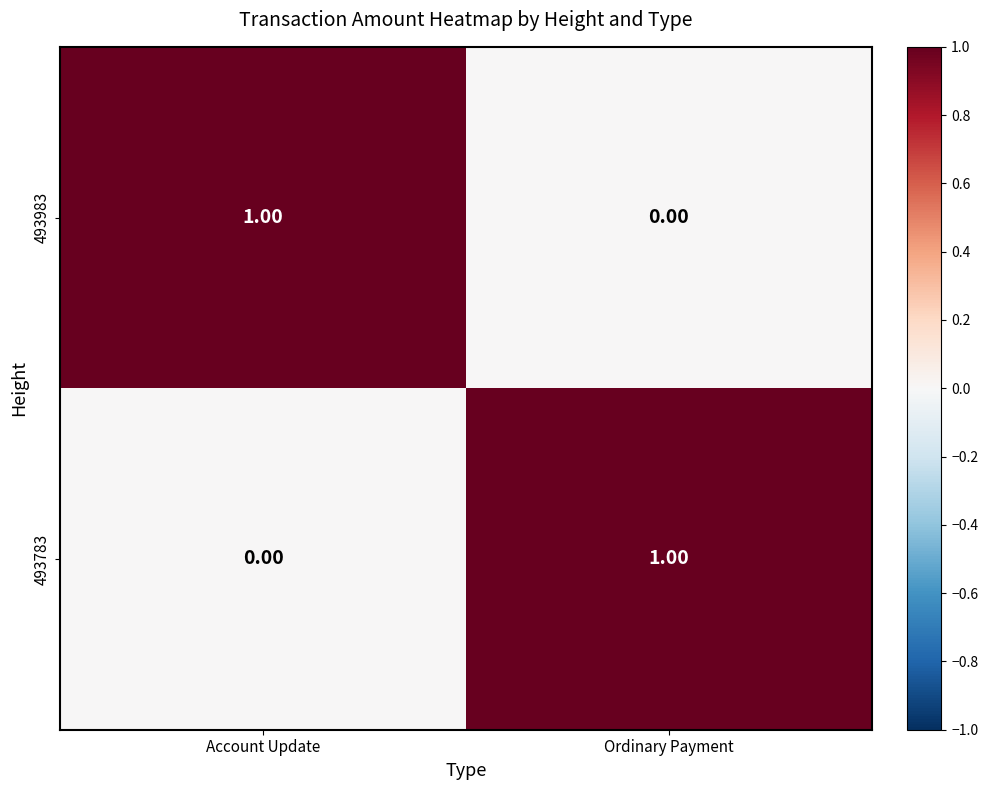

What is the difference between the highest and lowest values at Ordinary Payment?

1